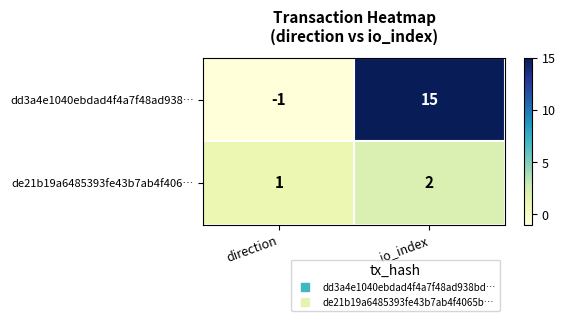

Reading left to right, what are all the values shown in this chart?

dd3a4e1040ebdad4f4a7f48ad938…: -1	15
de21b19a6485393fe43b7ab4f406…: 1	2